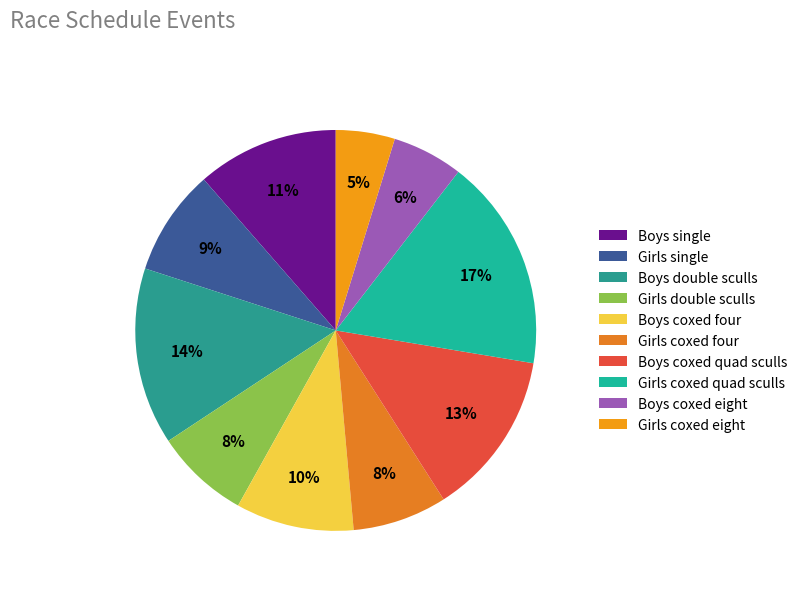

Which category has the biggest portion of the pie?

Girls coxed quad sculls